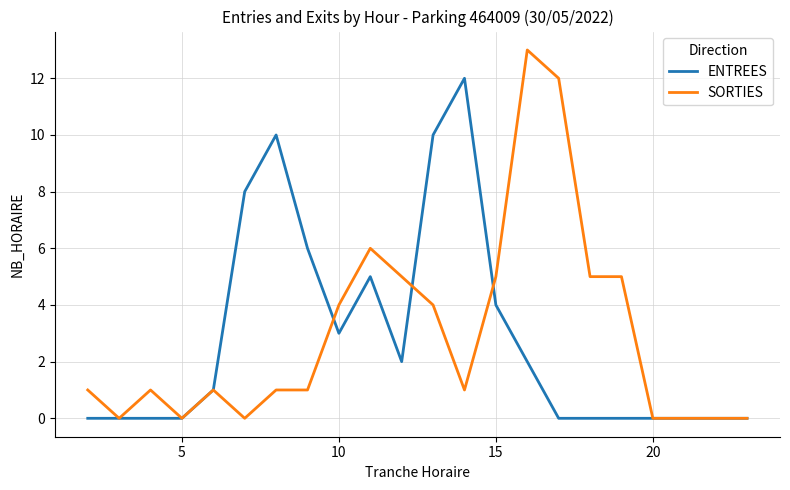

Which series has the largest range (max minus min)?

SORTIES